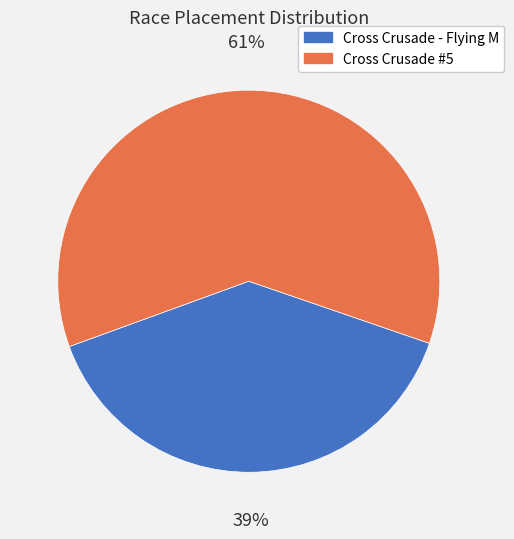

To the nearest percent, what portion does Cross Crusade - Flying M represent?

39%